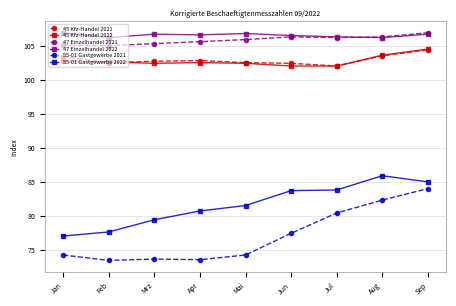

True or false: 47 Einzelhandel 2022 and 45 Kfz-Handel 2021 cross at least once.

False